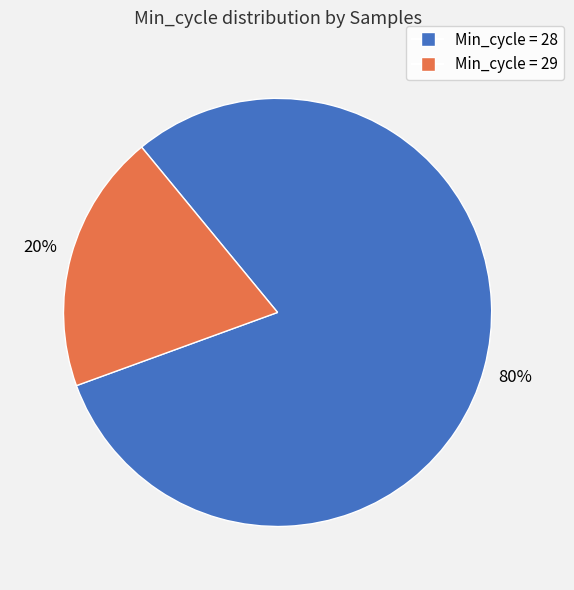

Does any single category account for the majority?

Yes